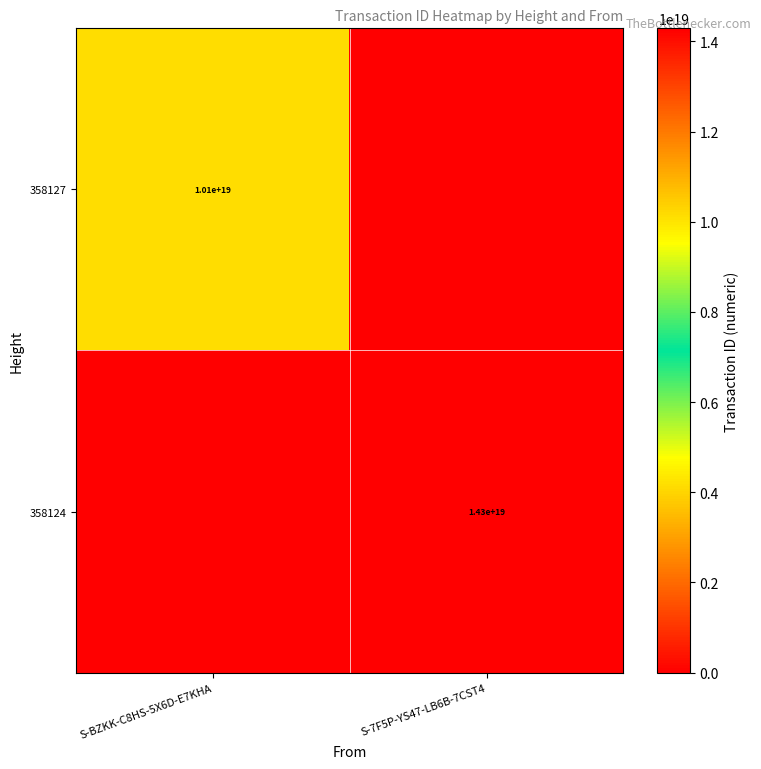

Is it true that 358127 equals 10100000000000000000 at S-BZKK-C8HS-5X6D-E7KHA?

True